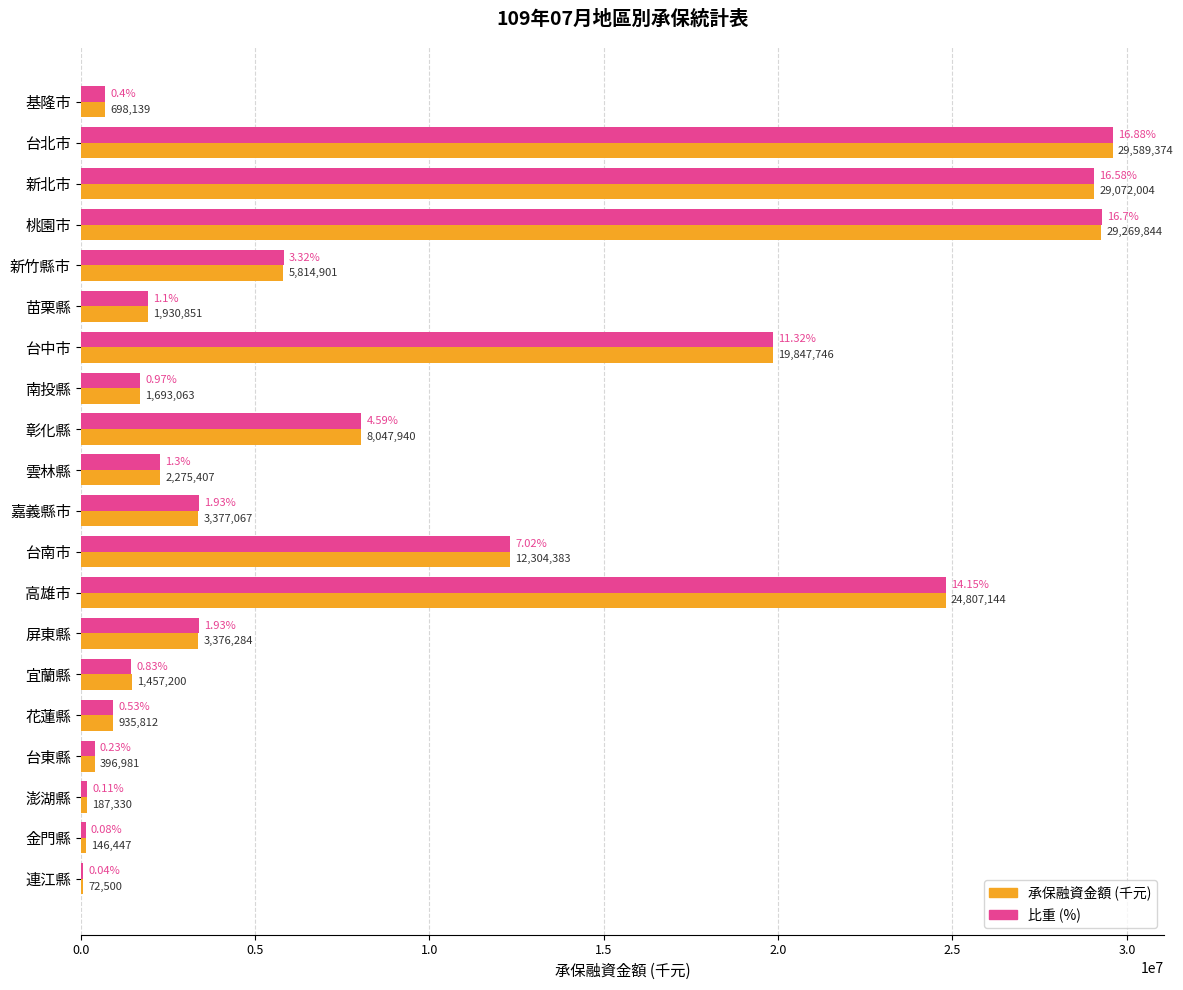

Is the value of 承保融資金額 (千元) at 宜蘭縣 greater than the value of 比重 (%) at 彰化縣?

No